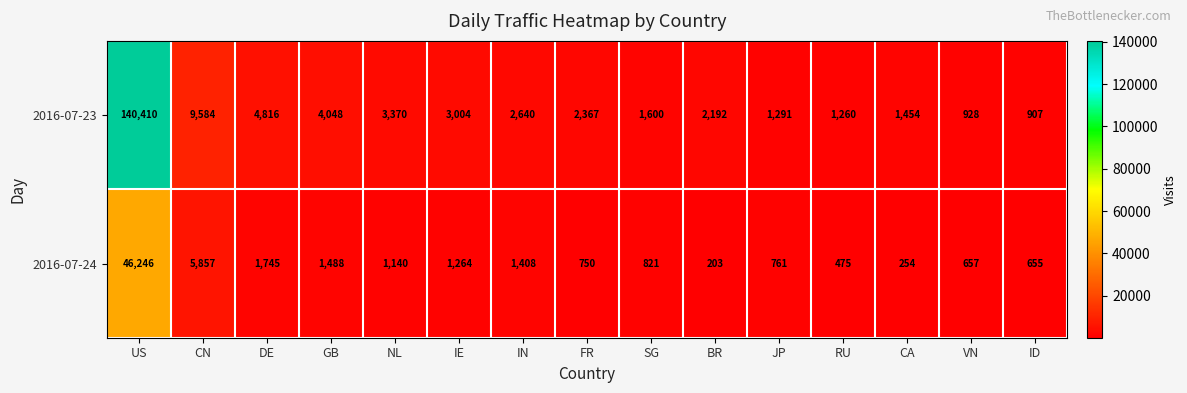

At how many categories does at least one series exceed 53348?

1